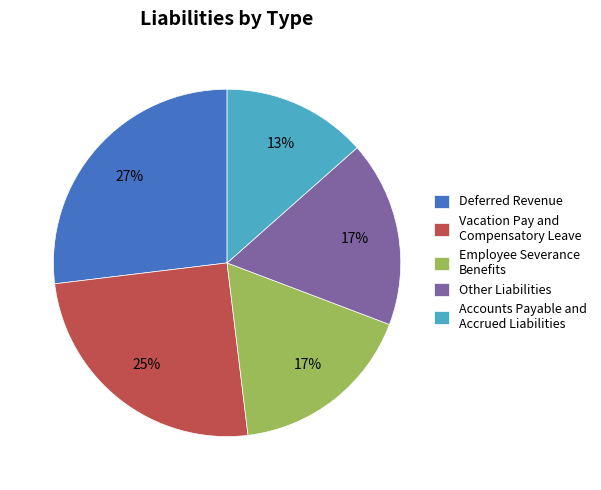

Combined, do Deferred Revenue and Employee Severance Benefits account for over 50%?

No